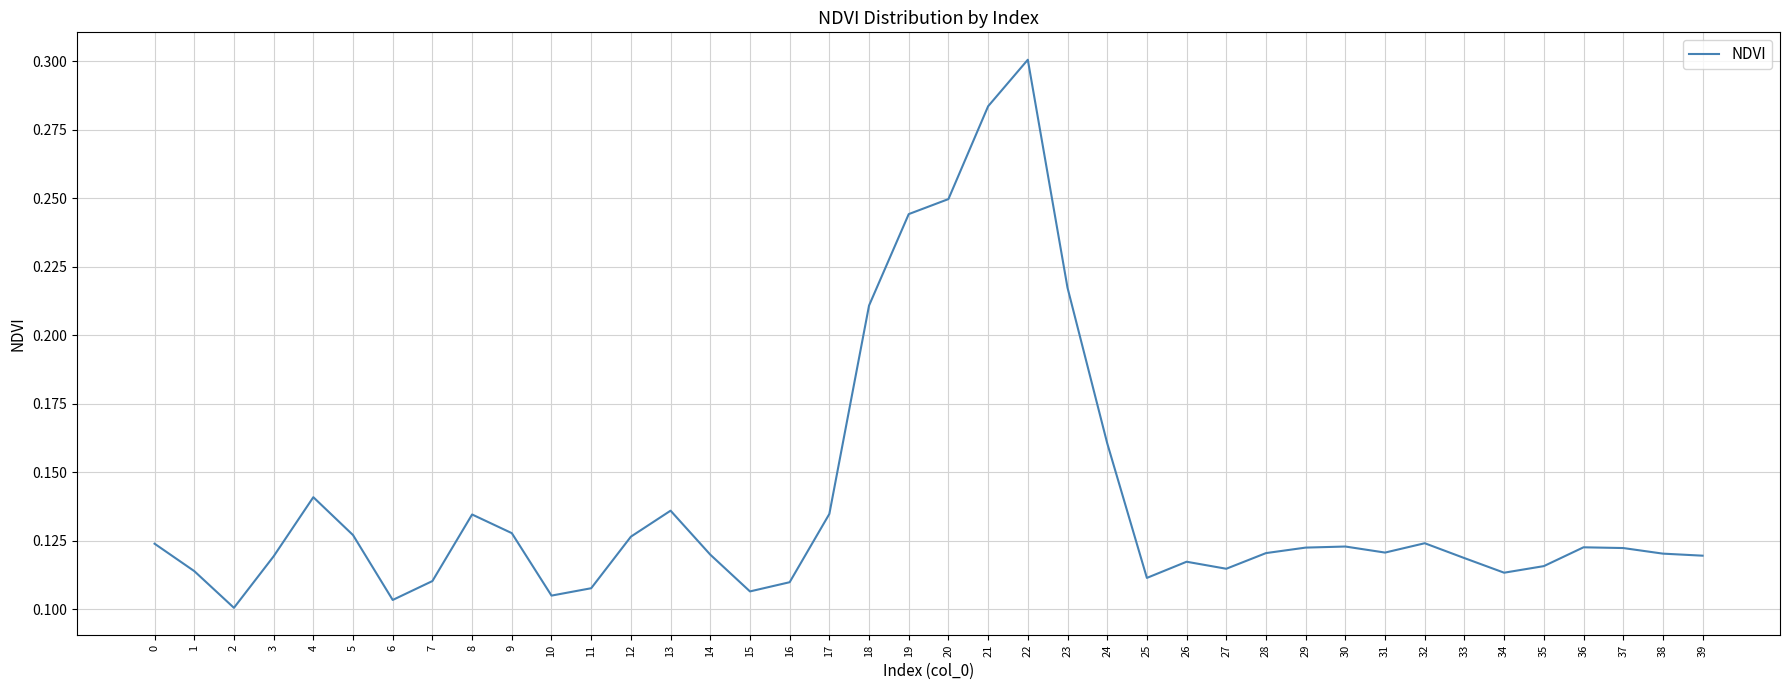

The value at 26 is 0.1. True or false?

True